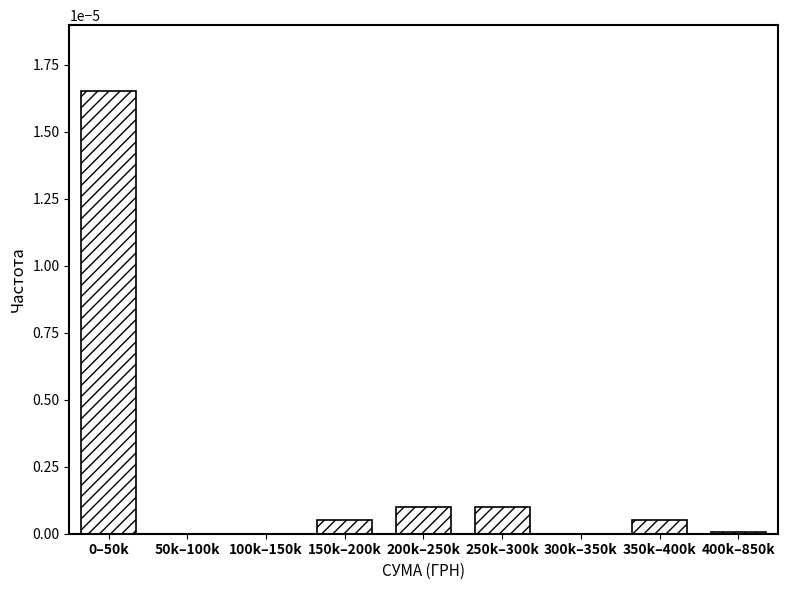

The chart shows a value of 0.0 at 200k–250k. True or false?

True